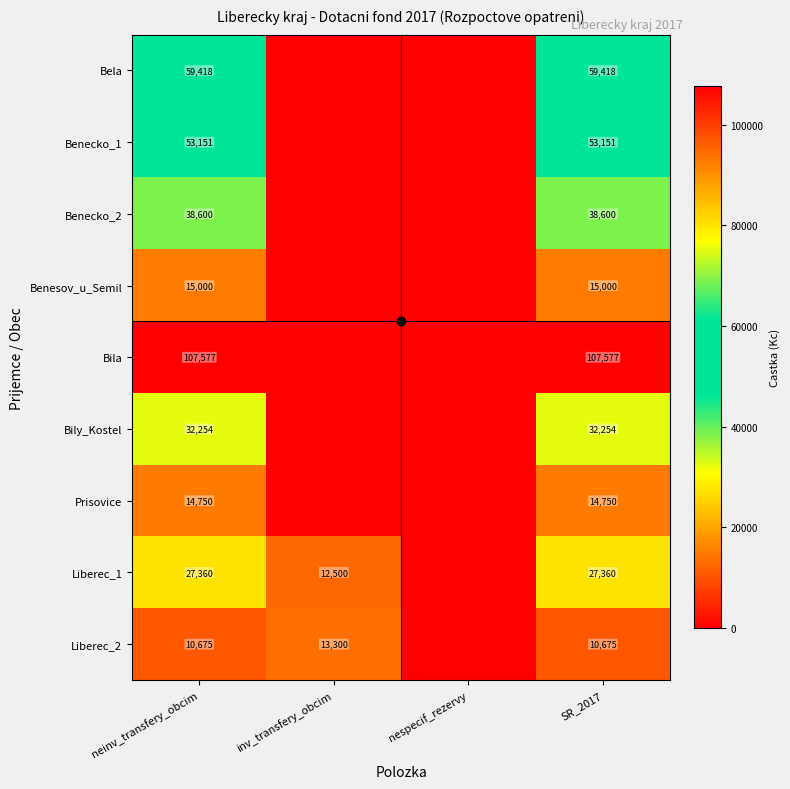

The value of Bela at nespecif_rezervy is -30088.8. True or false?

False